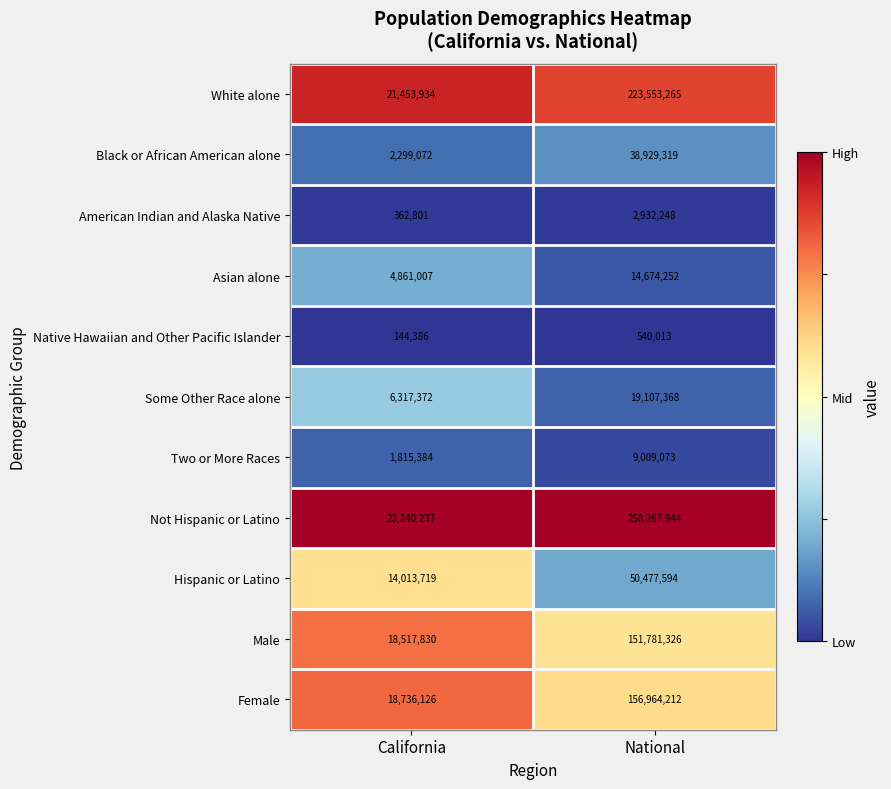

Reading right to left, transcribe all the data shown in this chart.

White alone: National=223553265	California=21453934
Black or African American alone: National=38929319	California=2299072
American Indian and Alaska Native: National=2932248	California=362801
Asian alone: National=14674252	California=4861007
Native Hawaiian and Other Pacific Islander: National=540013	California=144386
Some Other Race alone: National=19107368	California=6317372
Two or More Races: National=9009073	California=1815384
Not Hispanic or Latino: National=258267944	California=23240237
Hispanic or Latino: National=50477594	California=14013719
Male: National=151781326	California=18517830
Female: National=156964212	California=18736126